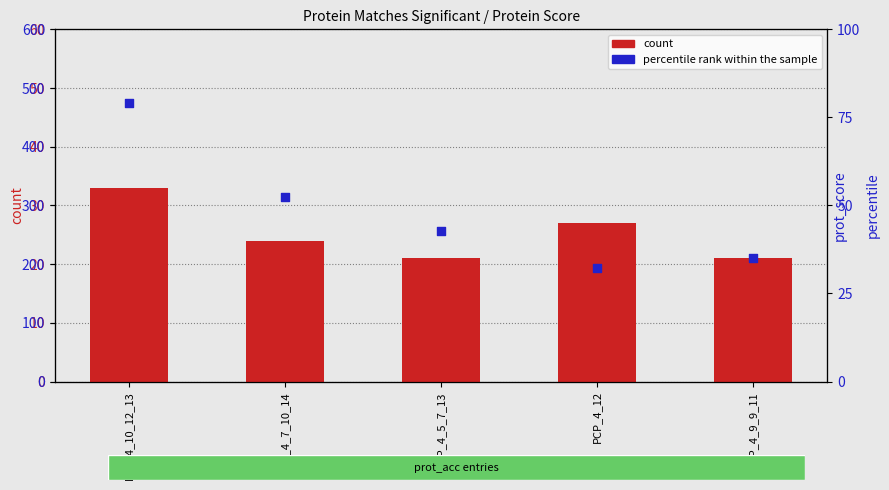

Which series reaches the maximum Y coordinate?

percentile rank within the sample